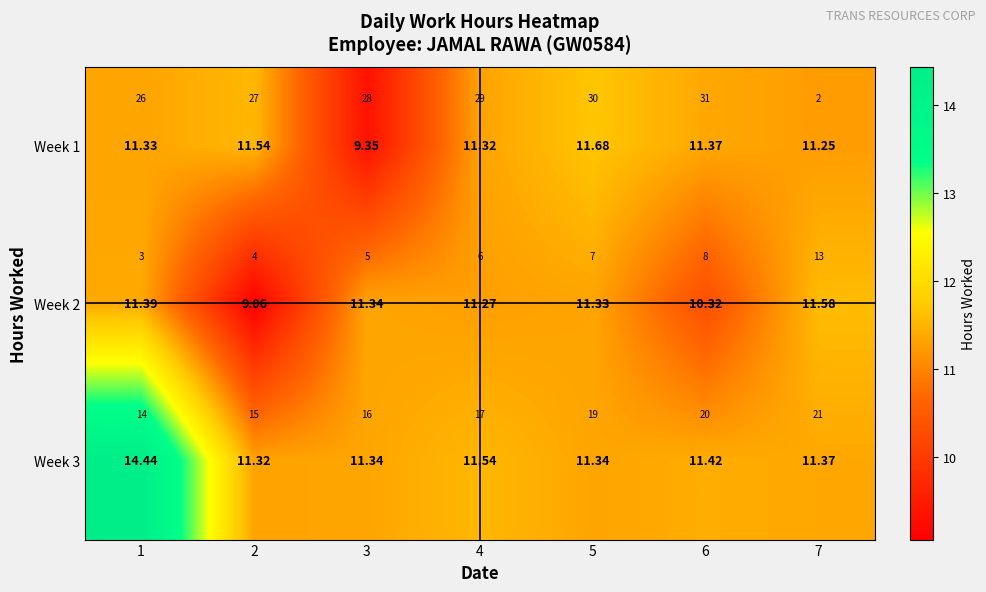

How many data points in Week 1 are above 11?

6